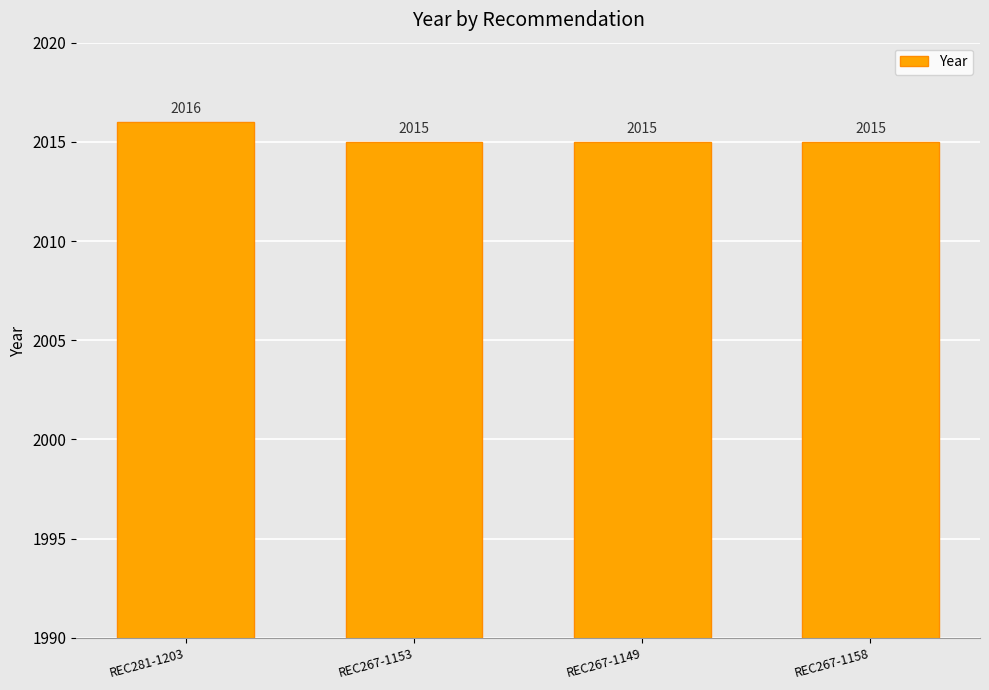

What is the label of the 1st bar from the right?

REC267-1158